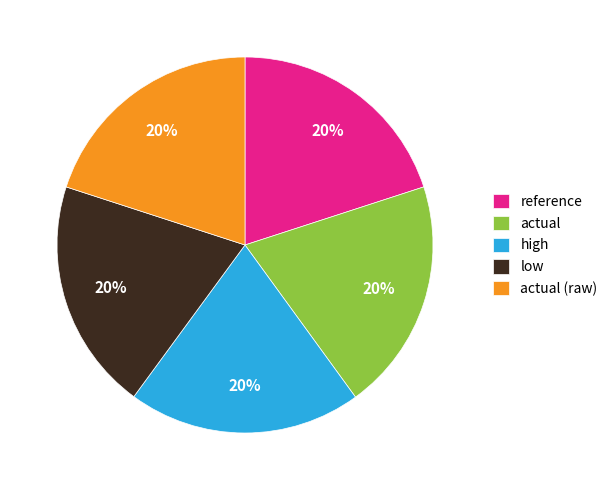

To the nearest percent, what percentage of the pie is low?

20%